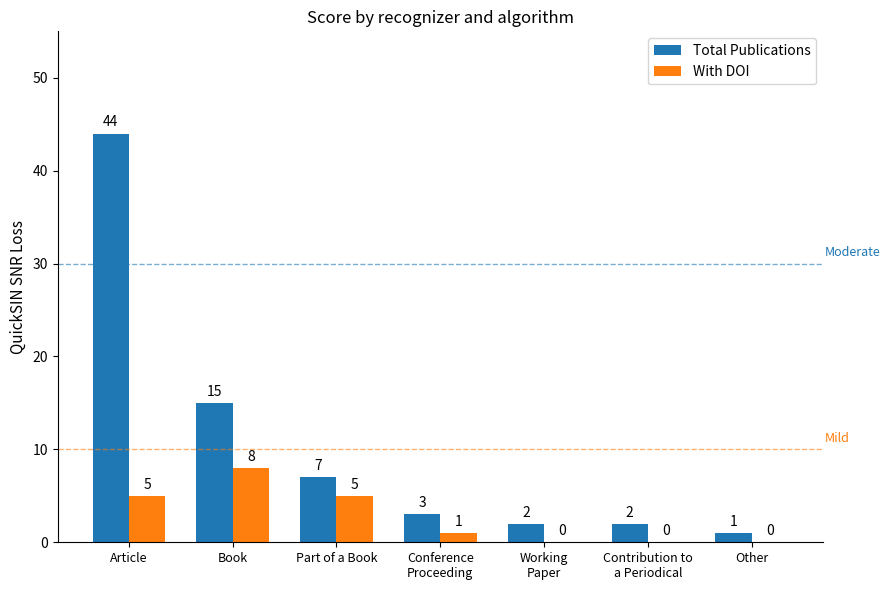

What is the sum of the Total Publications values at Other and Part of a Book?

8